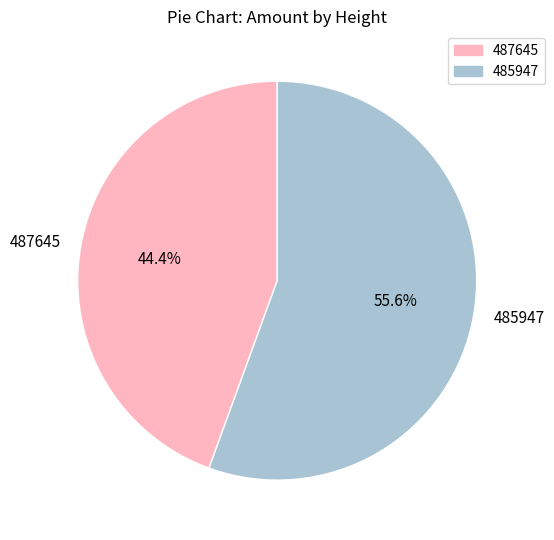

Between 485947 and 487645, which is larger?

485947